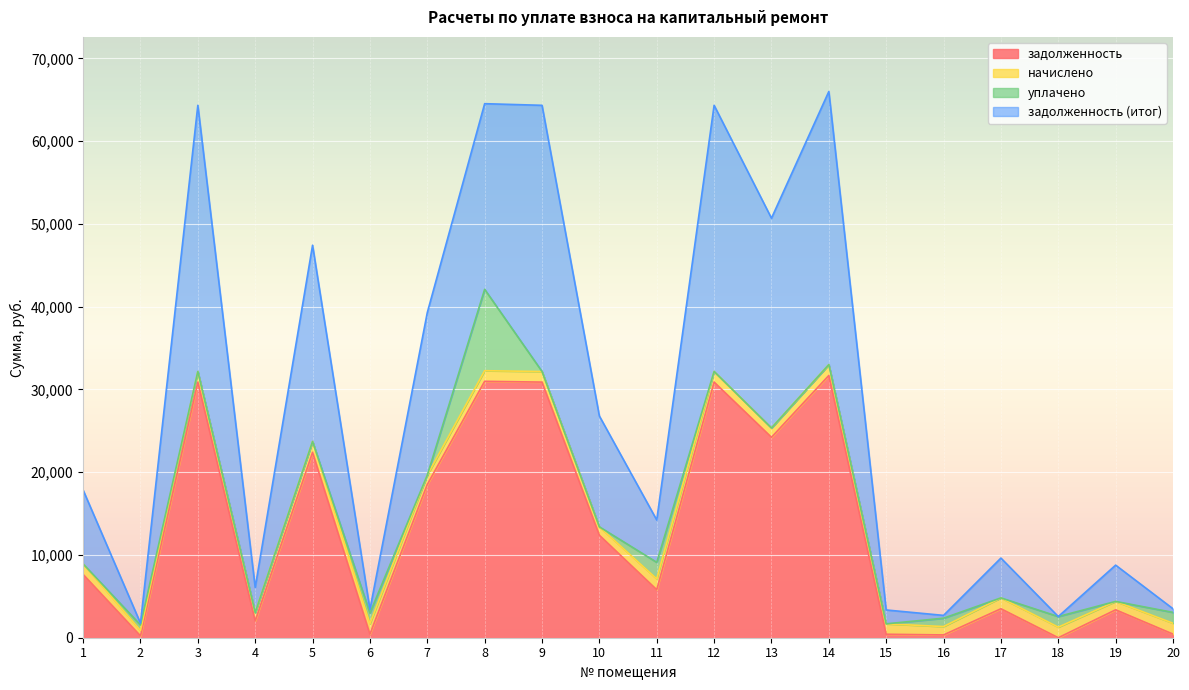

Which series has the widest spread of values?

задолженность (итог)